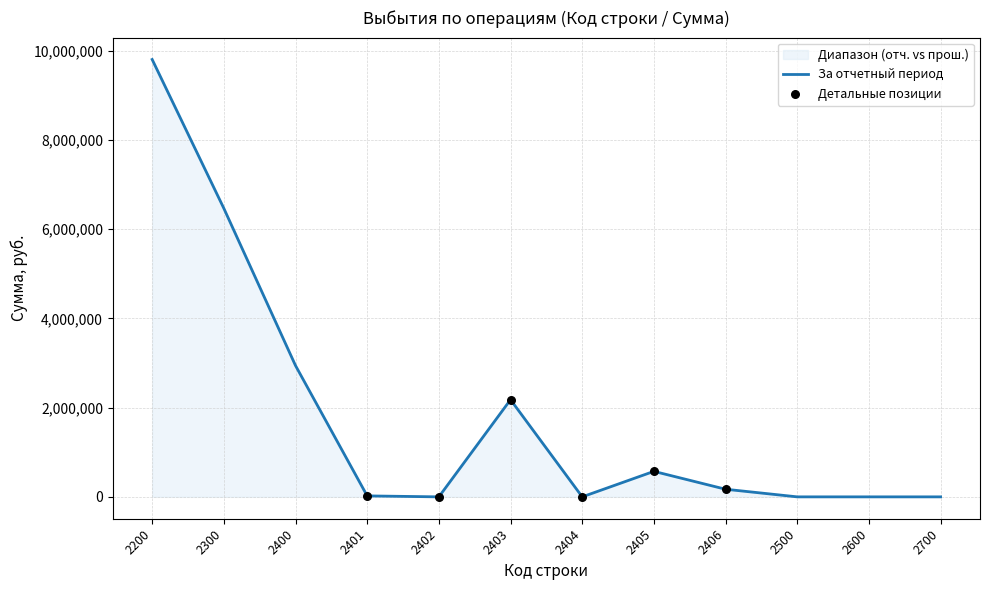

Approximately how many times larger is the value at 2406 compared to 2401?

7.9